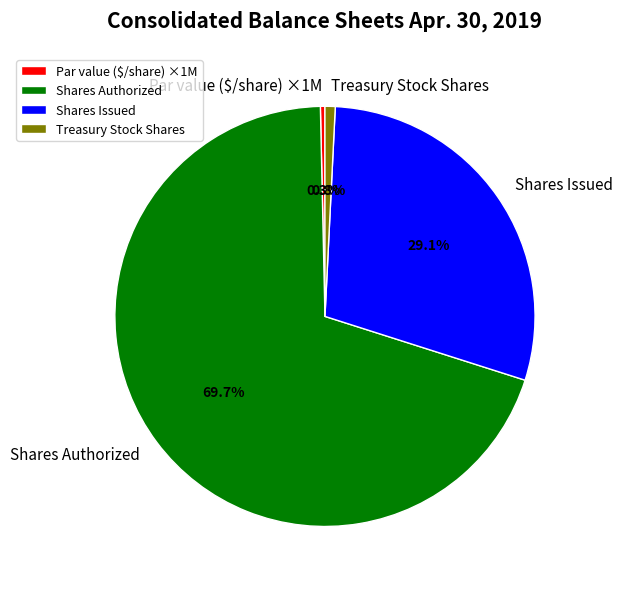

What is the largest slice in the pie chart?

Shares Authorized